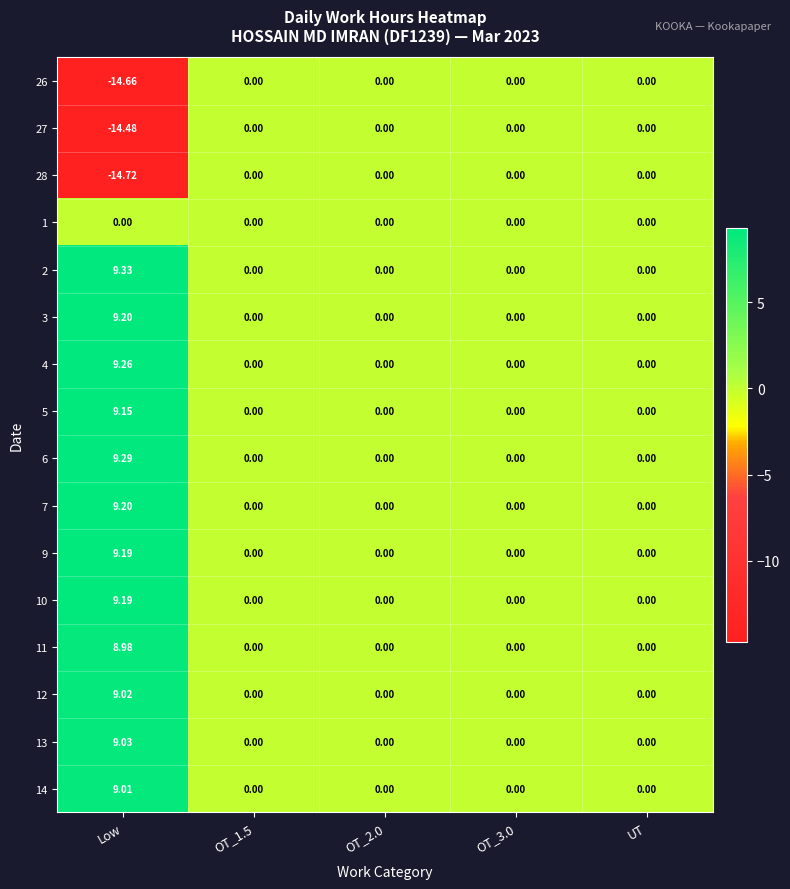

Which category has the highest value in the 6 series?

Low